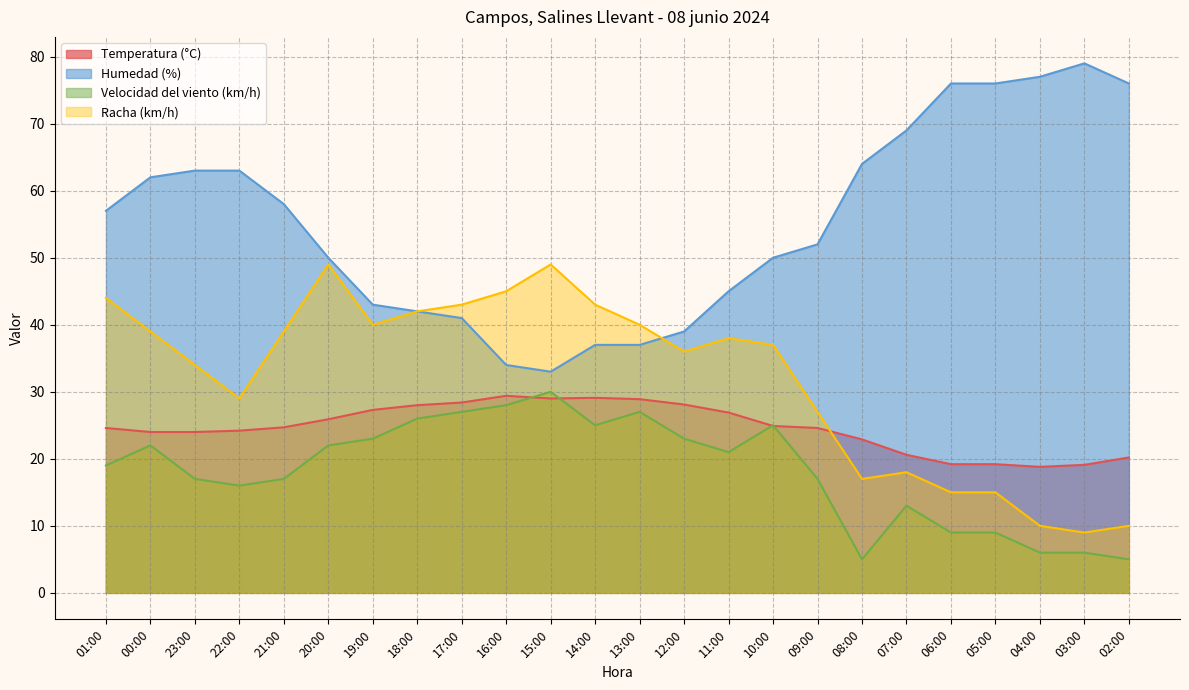

Which has a higher value, 22:00 or 03:00?

22:00